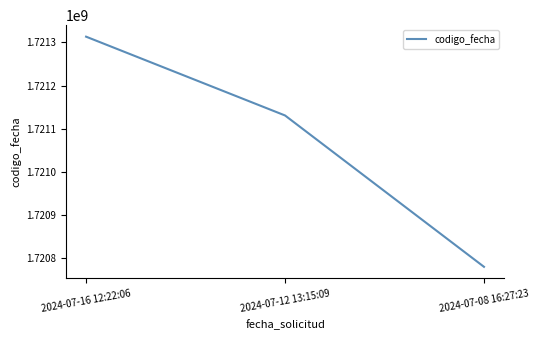

Which label corresponds to the smallest value in the chart?

2024-07-08 16:27:23